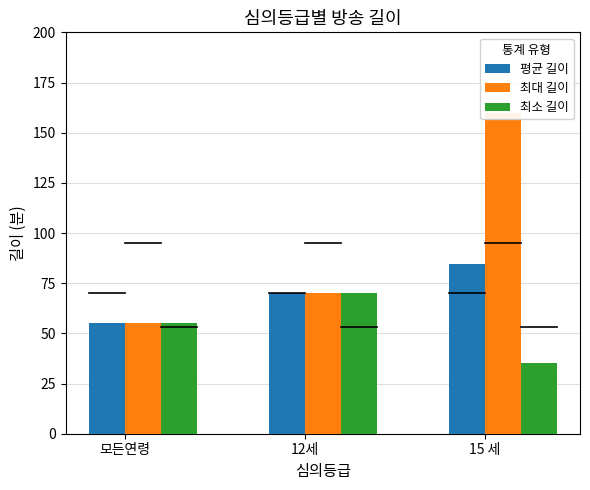

Reading right to left, what are all the values shown in this chart?

평균 길이: 15 세=84.6	12세=70.0	모든연령=55.0
최대 길이: 15 세=160.0	12세=70.0	모든연령=55.0
최소 길이: 15 세=35.0	12세=70.0	모든연령=55.0